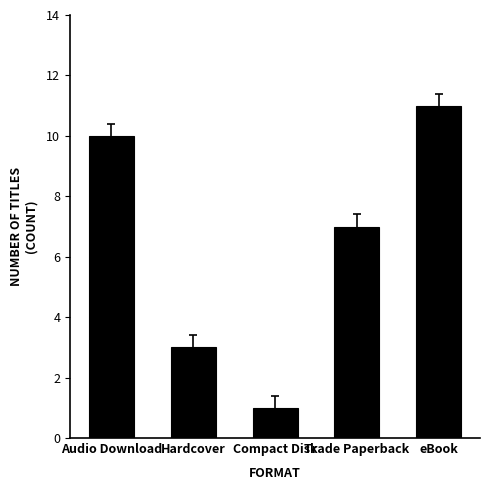

Reading left to right, list all the values displayed in this chart.

Audio Download=10	Hardcover=3	Compact Disk=1	Trade Paperback=7	eBook=11